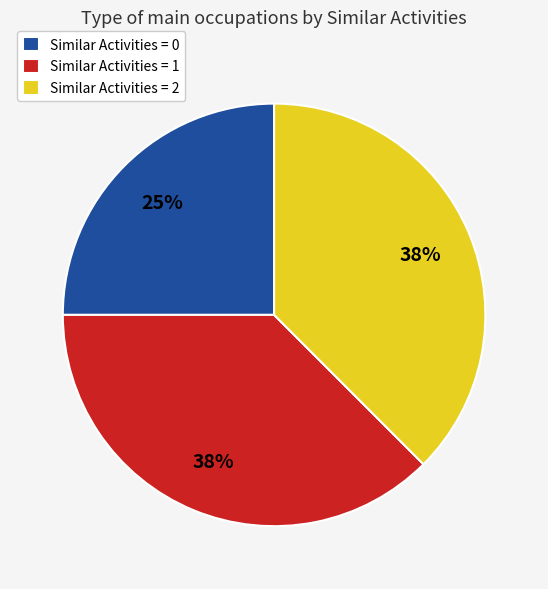

Do Similar Activities = 0 and Similar Activities = 1 together represent more than half of the pie?

Yes